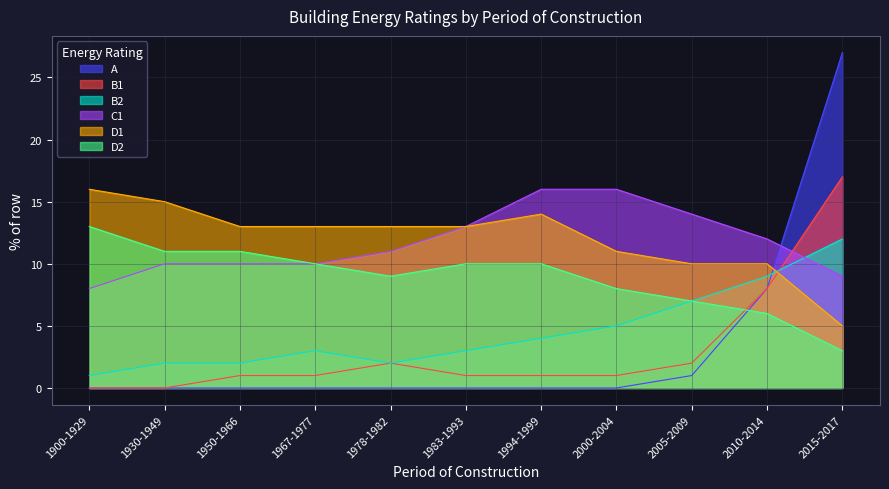

Which series has the largest total across all categories?

D1